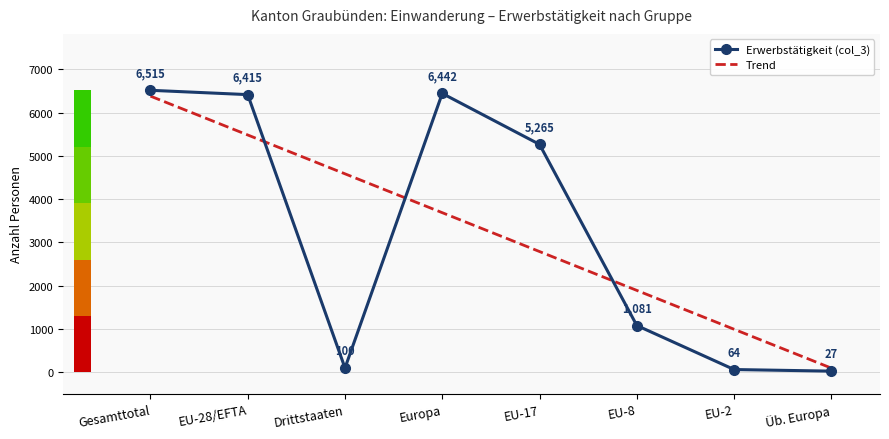

Rank the categories by Trend value from lowest to highest.

Üb. Europa, EU-2, EU-8, EU-17, Europa, Drittstaaten, EU-28/EFTA, Gesamttotal